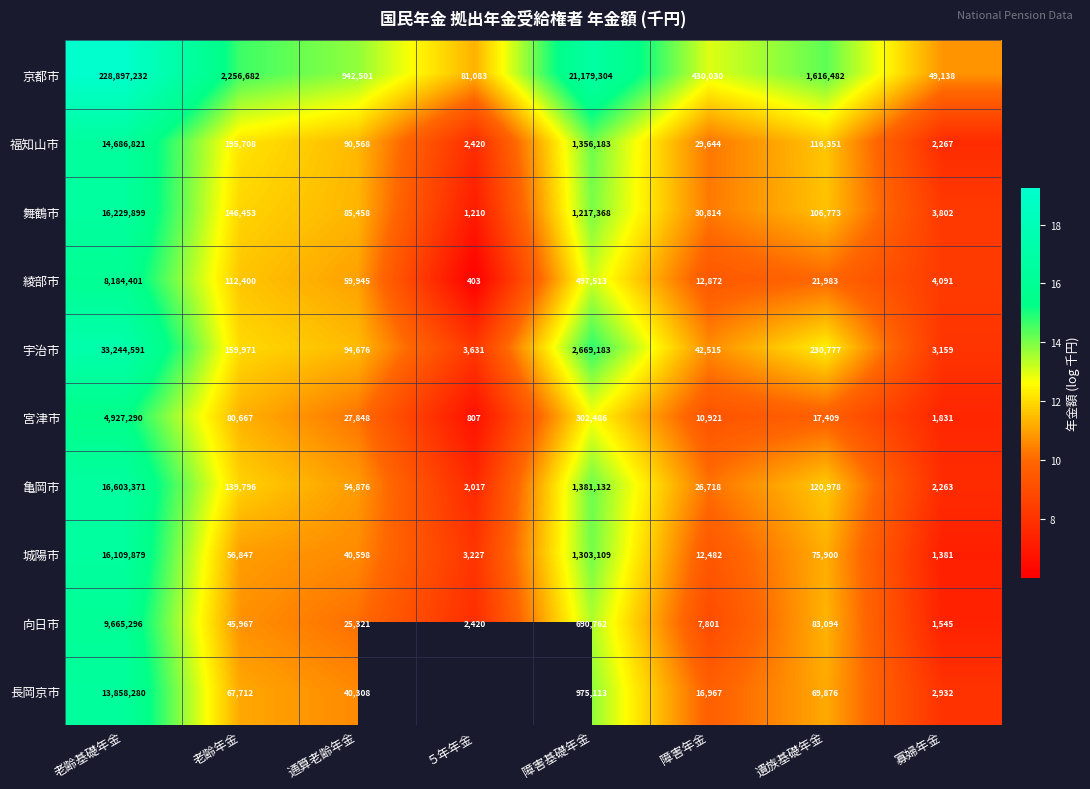

Which series changed the most between 老齢基礎年金 and 通算老齢年金?

京都市